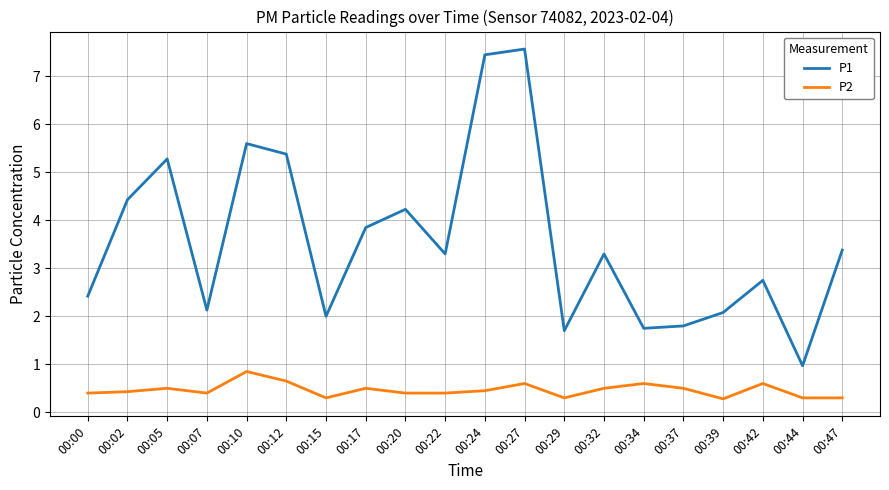

What is the difference between the maximum and minimum values in the P1 series?

6.6